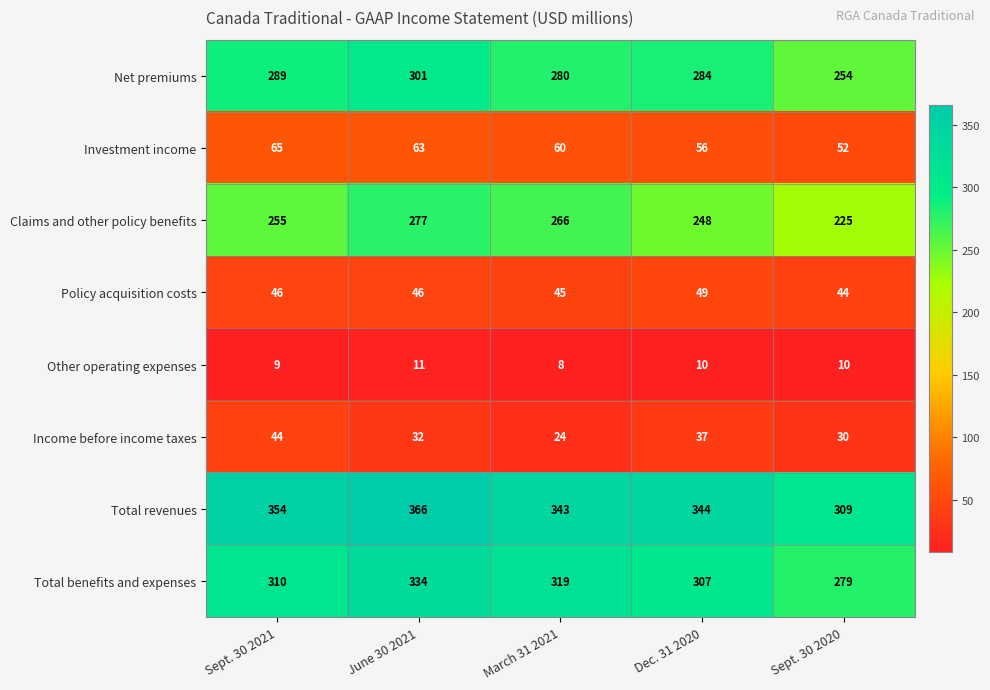

At which label does Investment income reach its minimum?

Sept. 30 2020